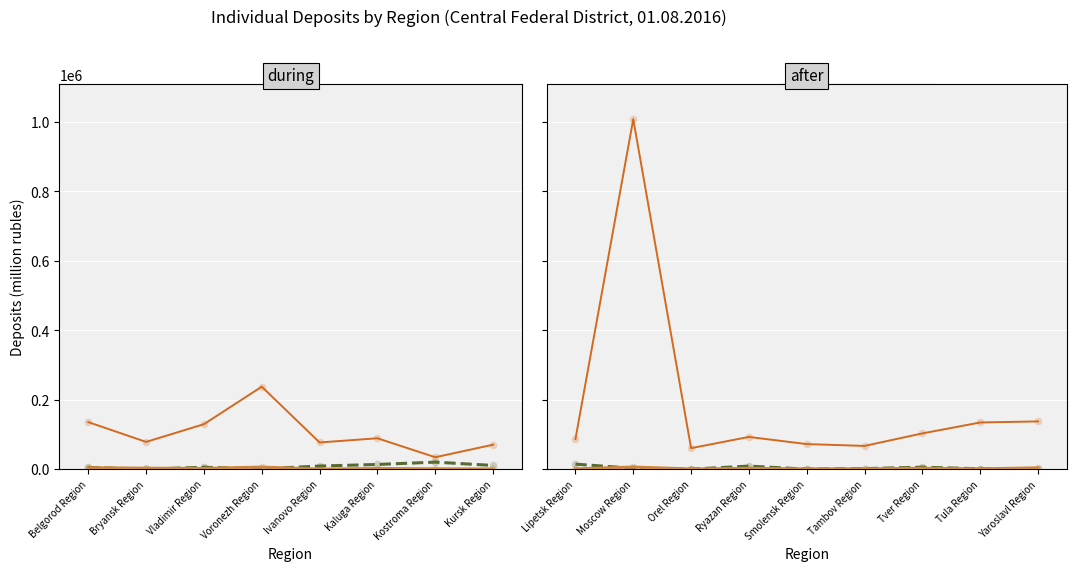

Is the value of Other institutions at Voronezh Region greater than the value of Moscow institutions at Ivanovo Region?

Yes